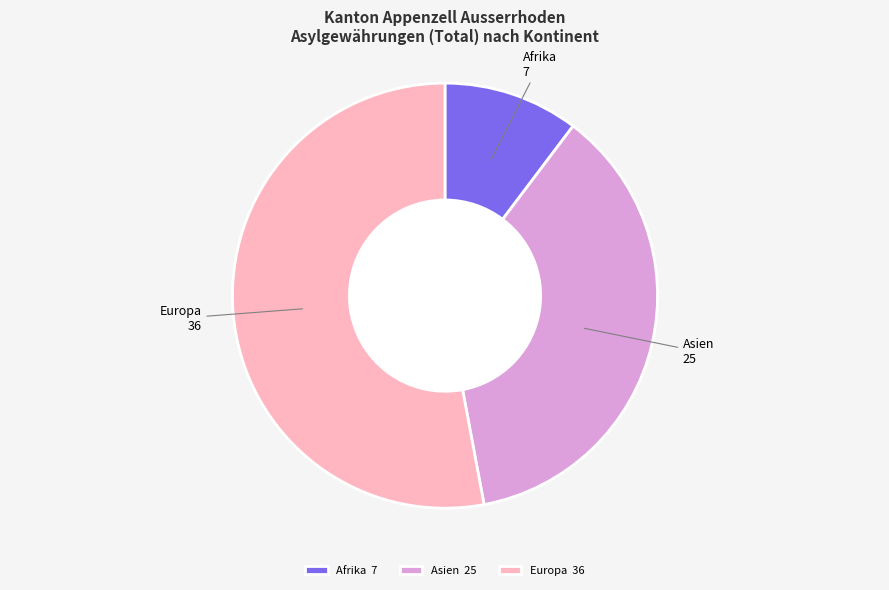

Is it true that Afrika 7 is 1% of the pie?

False